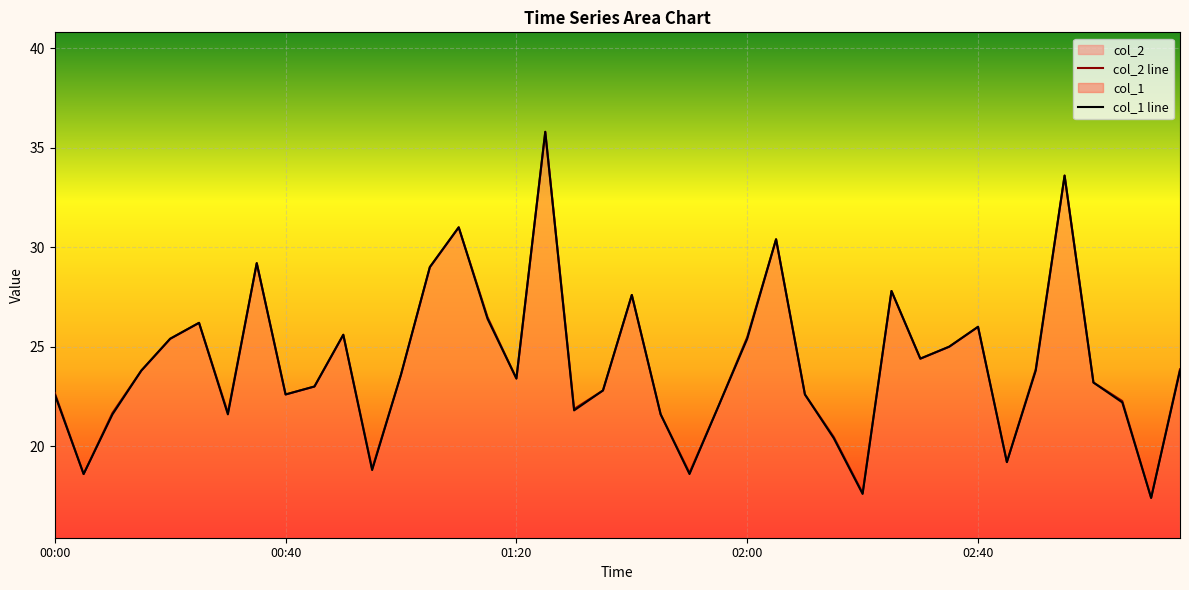

Reading left to right, what are all the values shown in this chart?

col_2 line: 22.7	18.6	21.7	23.8	25.4	26.2	21.7	29.2	22.6	23.0	25.6	18.9	23.6	29.0	31.0	26.5	23.4	35.8	21.9	22.8	27.6	21.6	18.7	22.0	25.5	30.4	22.6	20.5	17.6	27.8	24.4	25.0	26.0	19.2	23.9	33.6	23.2	22.3	17.4	23.9
col_1 line: 22.6	18.6	21.6	23.8	25.4	26.2	21.6	29.2	22.6	23.0	25.6	18.8	23.6	29.0	31.0	26.4	23.4	35.8	21.8	22.8	27.6	21.6	18.6	22.0	25.4	30.4	22.6	20.4	17.6	27.8	24.4	25.0	26.0	19.2	23.8	33.6	23.2	22.2	17.4	23.8